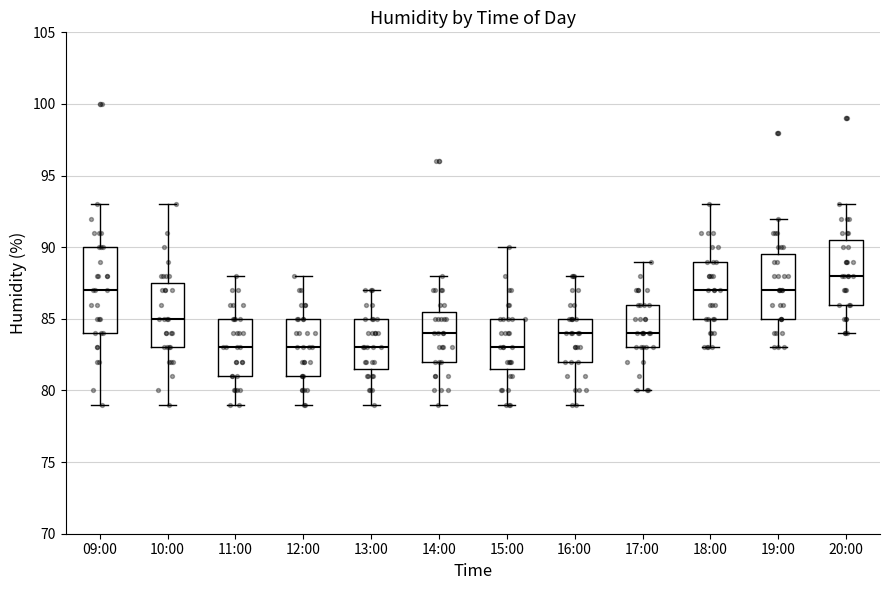

Comparing the boxes themselves (not the whiskers), which one is the tallest?

09:00